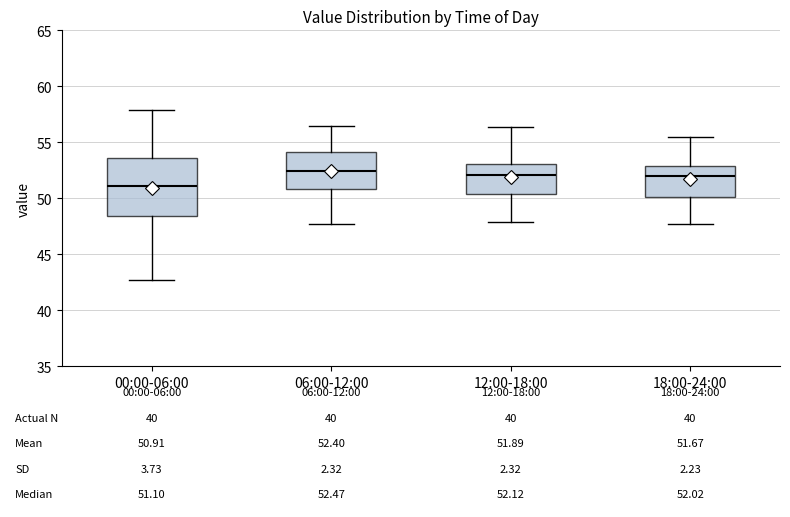

Comparing the boxes themselves (not the whiskers), which one is the tallest?

00:00-06:00